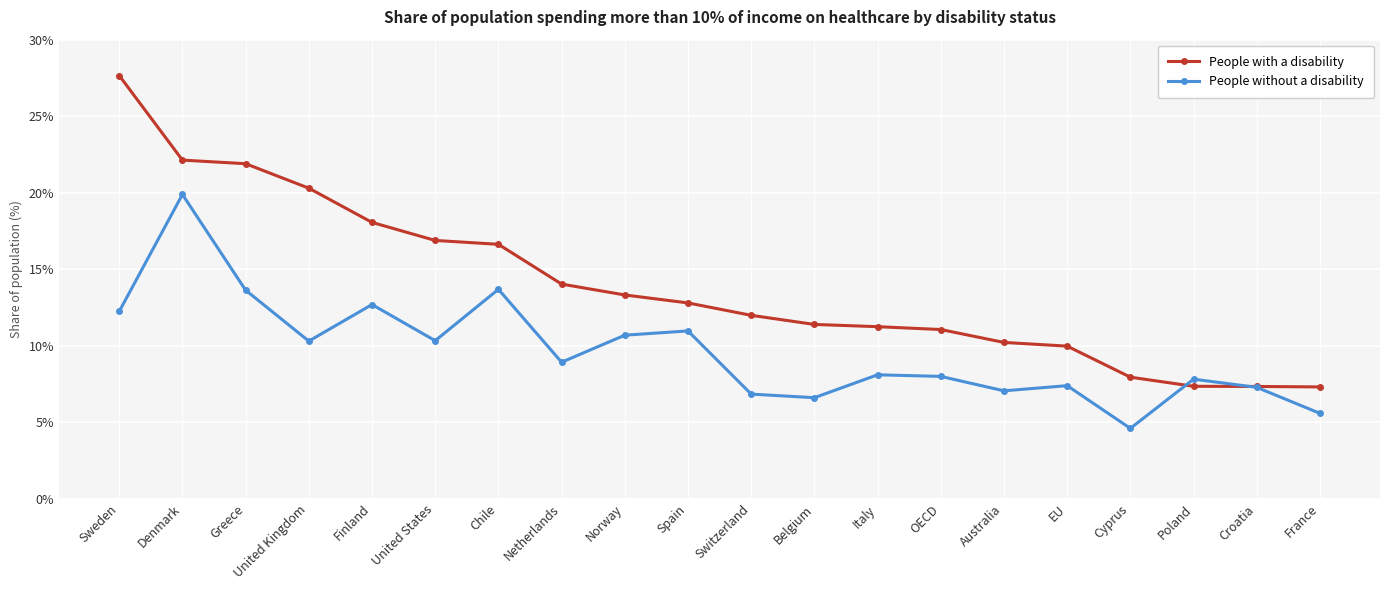

Which series has the largest range (max minus min)?

People with a disability